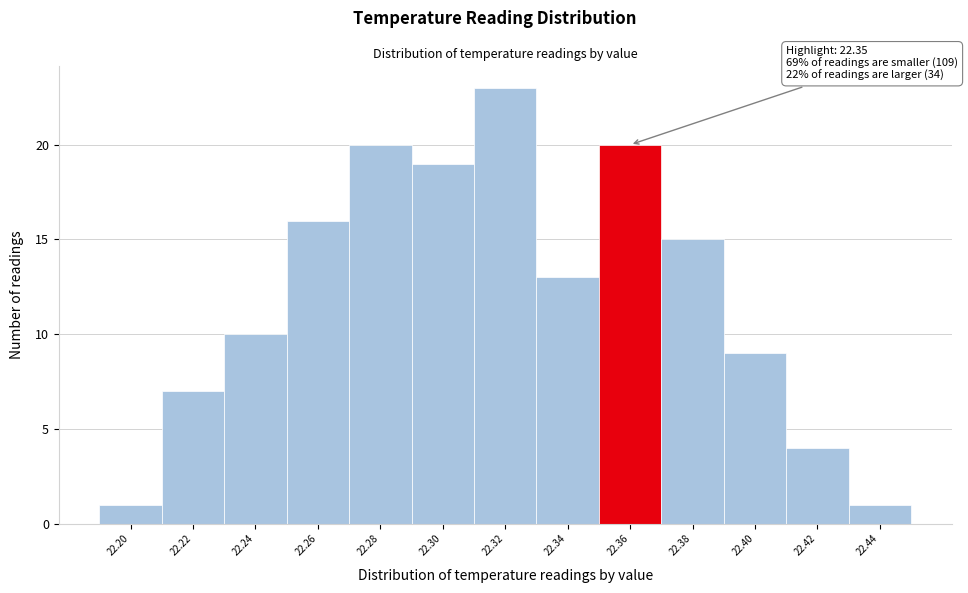

Over which range of the x-axis is the bar tallest?

22.31 to 22.33